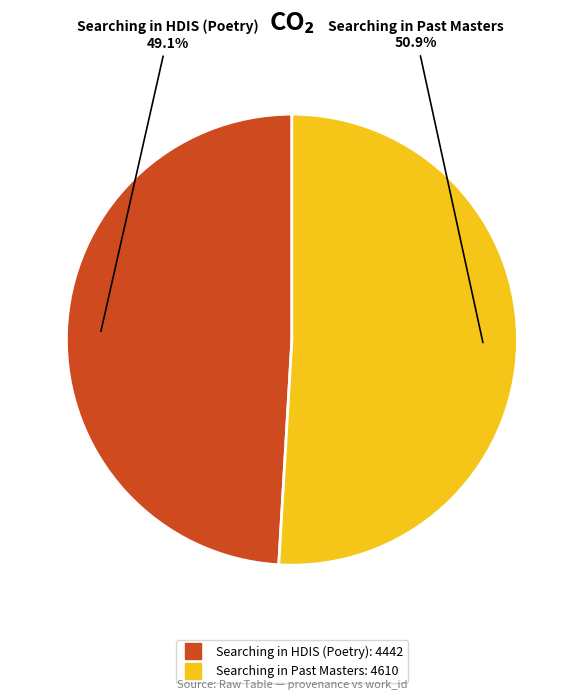

What is the total percentage of Searching in Past Masters and Searching in HDIS (Poetry)?

100.0%